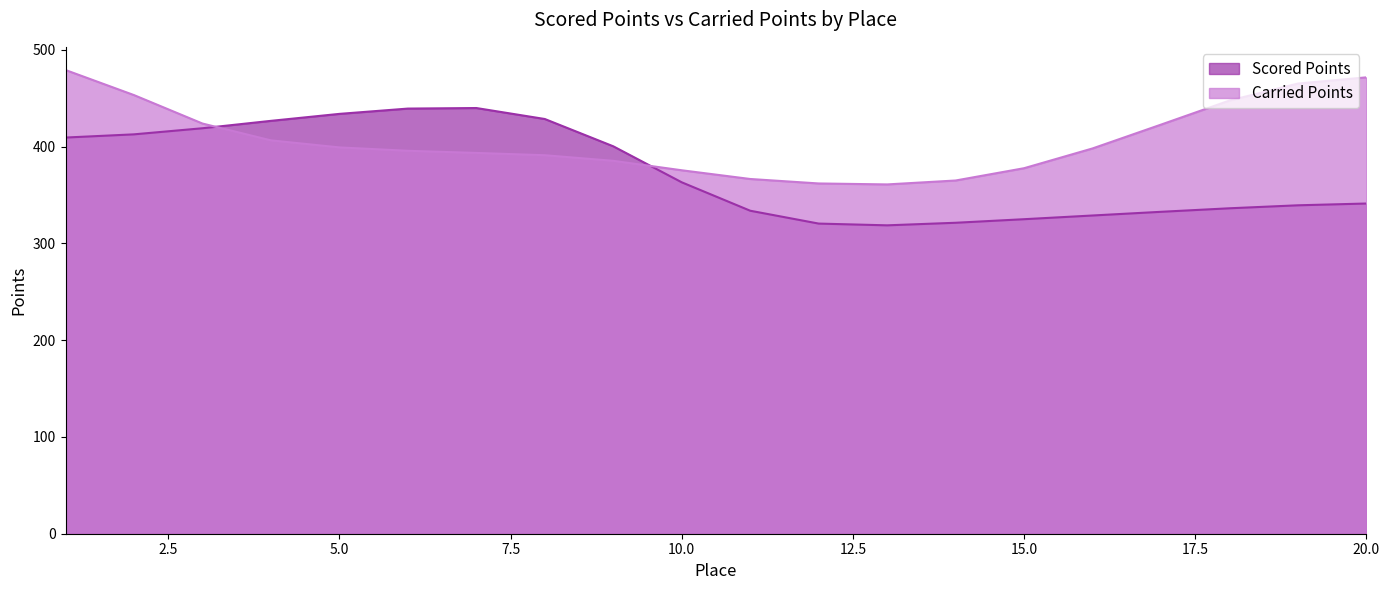

Between 8 and 14, which series saw the biggest shift?

Scored Points